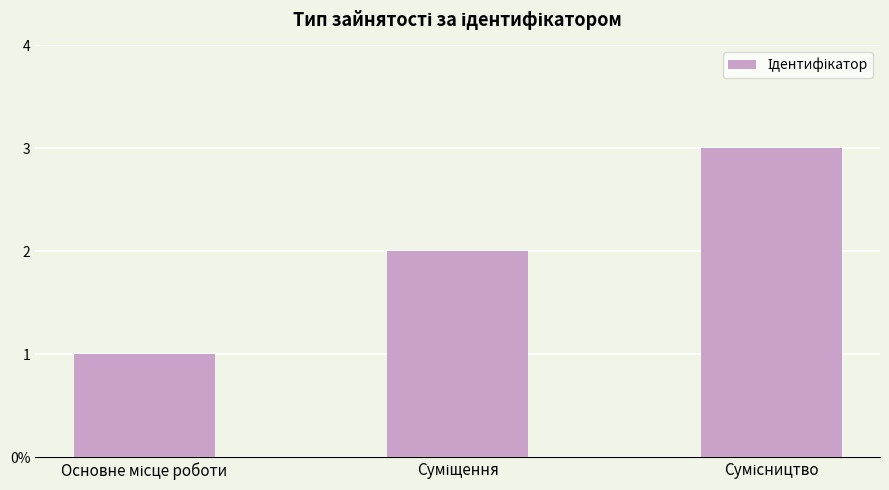

Does the chart contain any negative values?

No